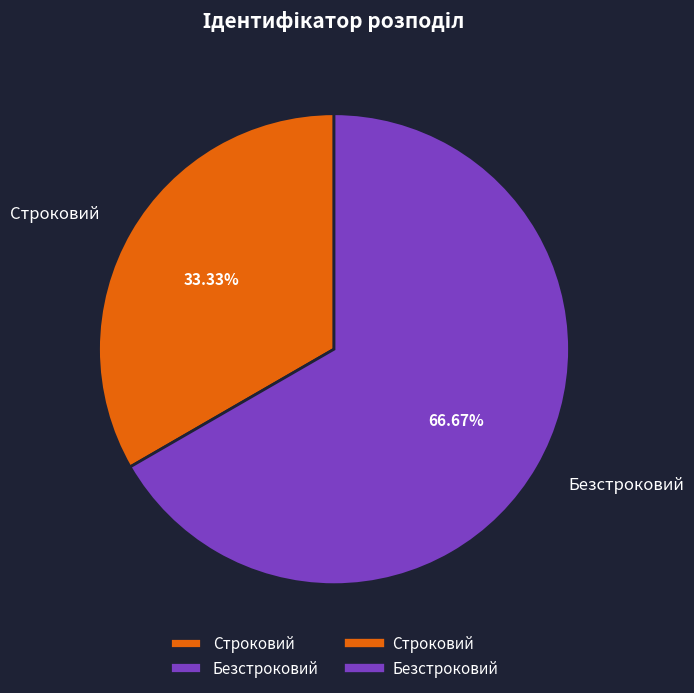

What percentage is the Строковий slice, to the nearest percent?

33%